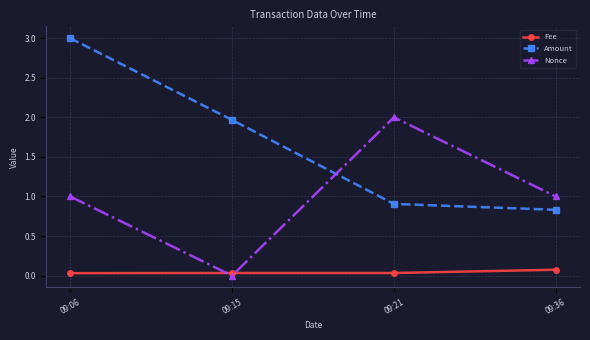

True or false: Amount has a value of 0.4 at 09:36.

False